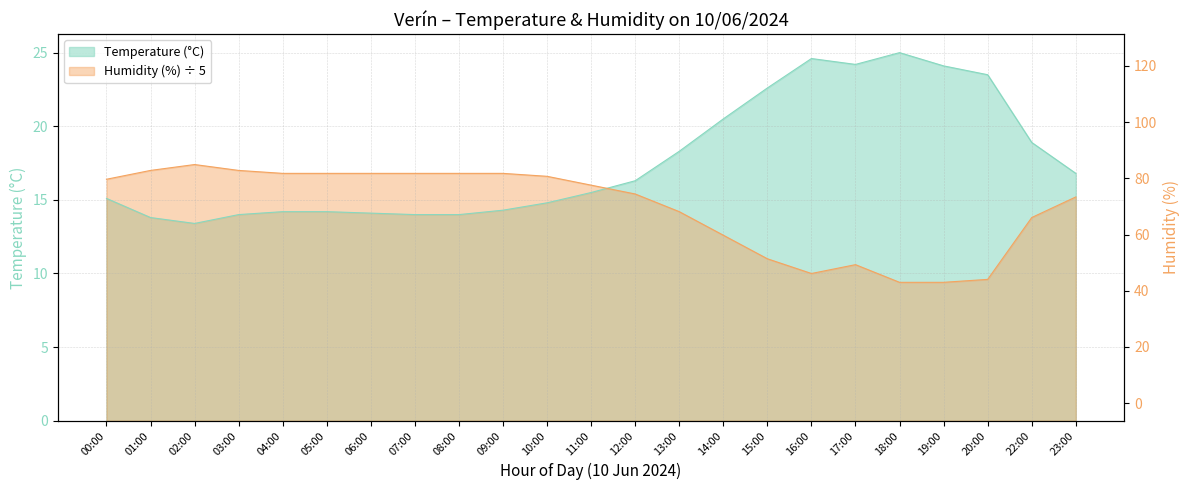

What is the label of the 6th point from the right?

17:00